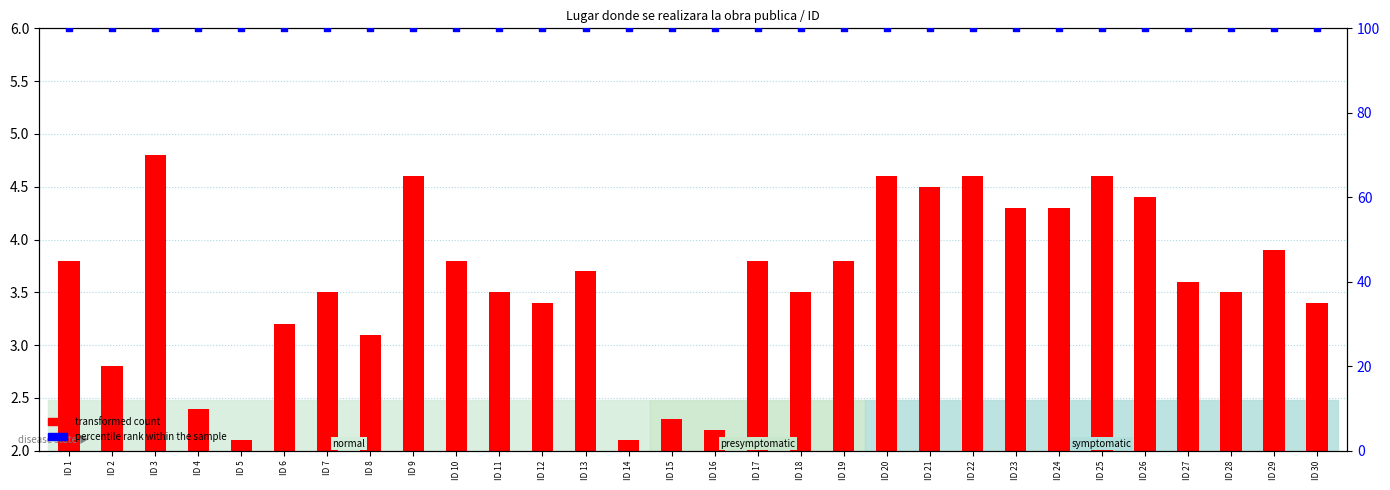

What are all the series names shown in the legend?

transformed count, percentile rank within the sample